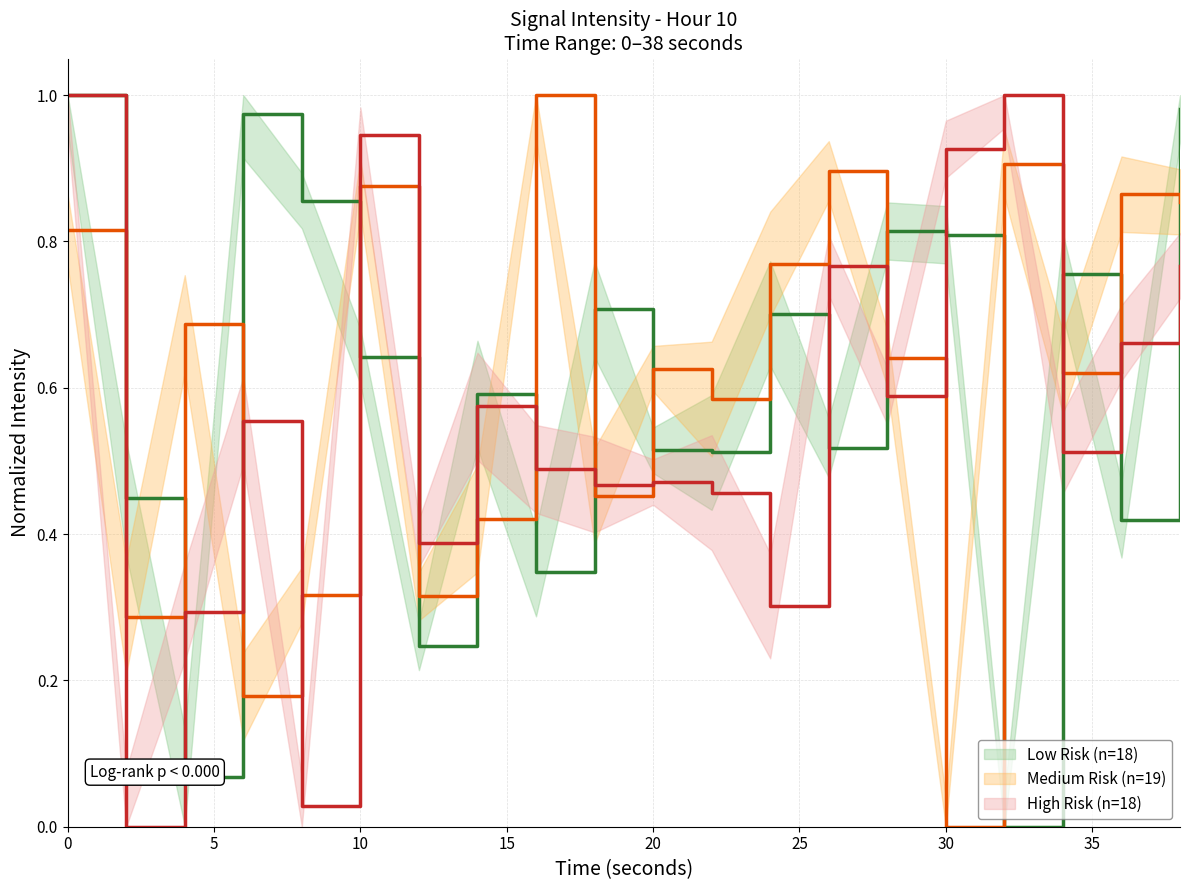

Is this an area chart (filled region under the line)?

No